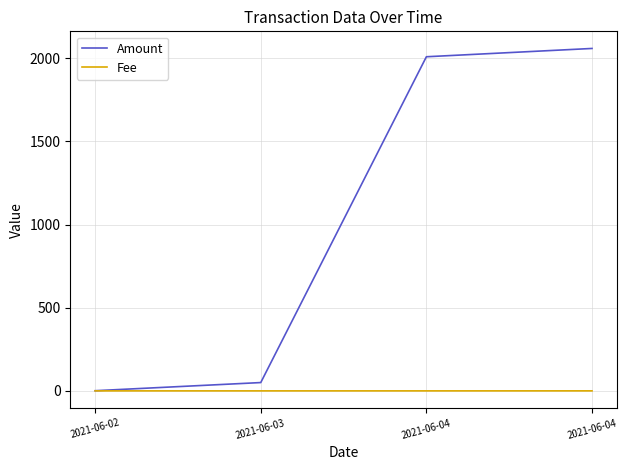

What are all the series names shown in the legend?

Amount, Fee